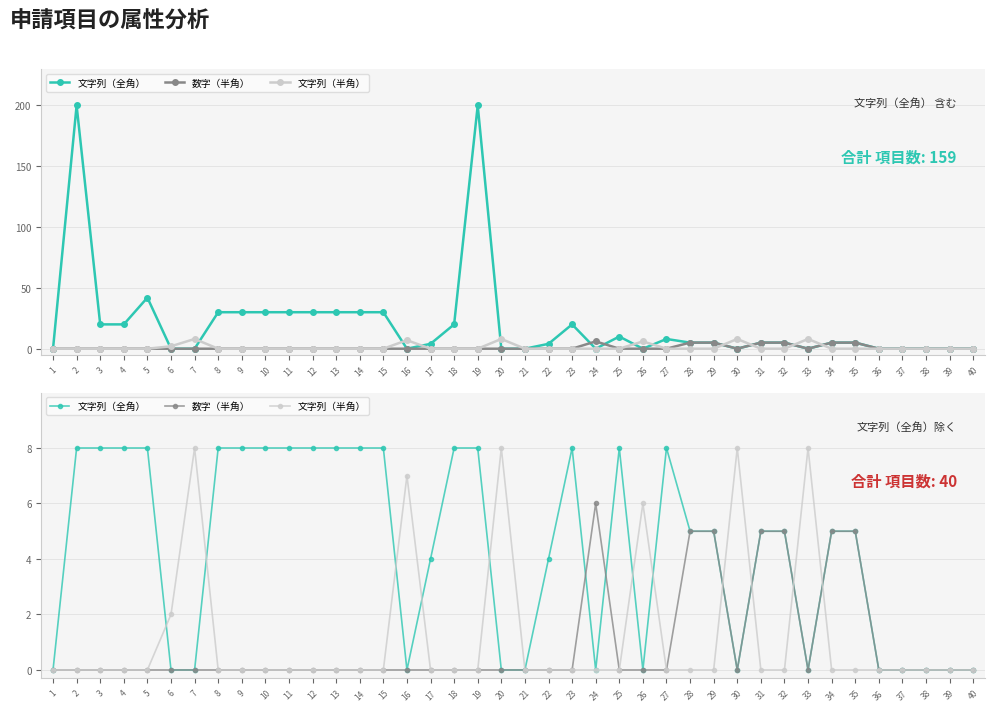

Rank the categories by 文字列（半角） value from highest to lowest.

7, 20, 30, 33, 16, 26, 6, 1, 2, 3, 4, 5, 8, 9, 10, 11, 12, 13, 14, 15, 17, 18, 19, 21, 22, 23, 24, 25, 27, 28, 29, 31, 32, 34, 35, 36, 37, 38, 39, 40